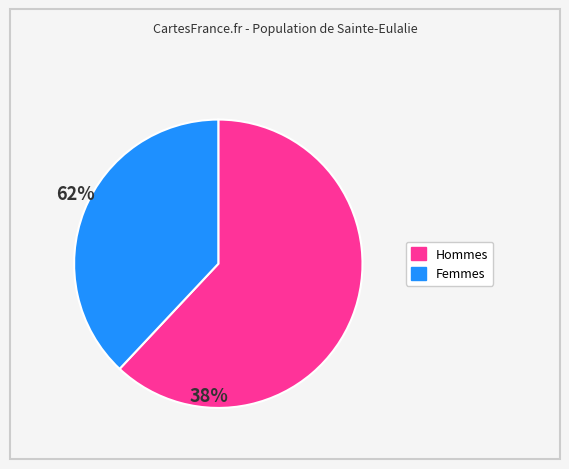

Is there a majority slice in this chart?

Yes